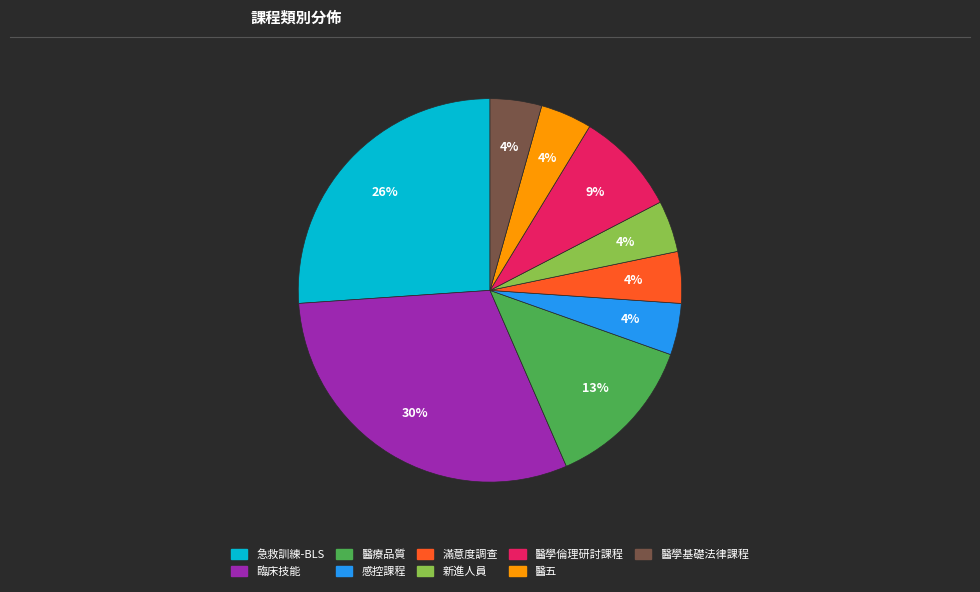

To the nearest percent, what percentage of the pie is 滿意度調查?

4%